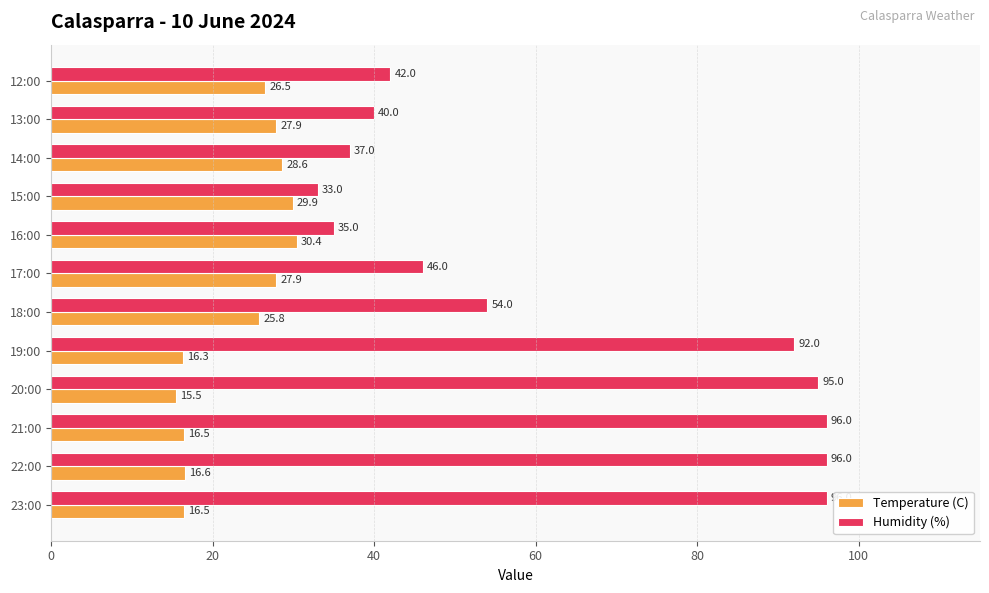

List the series in order of their overall mean, highest first.

Humidity (%), Temperature (C)